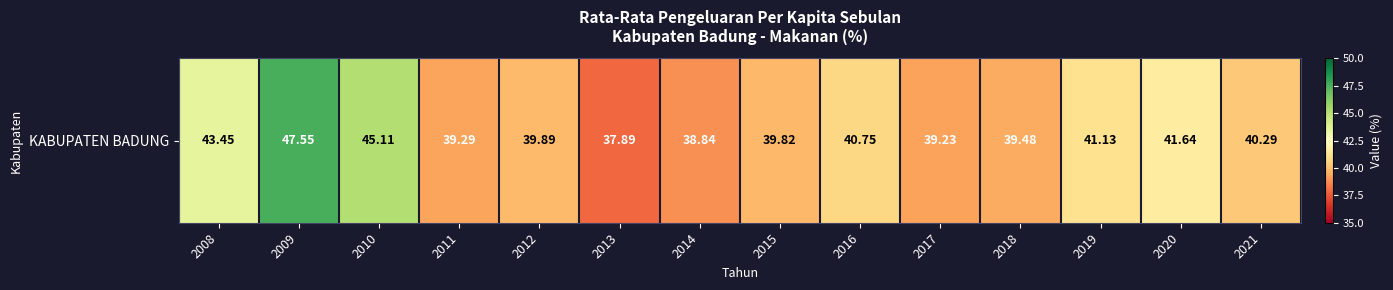

How many values exceed 40?

7